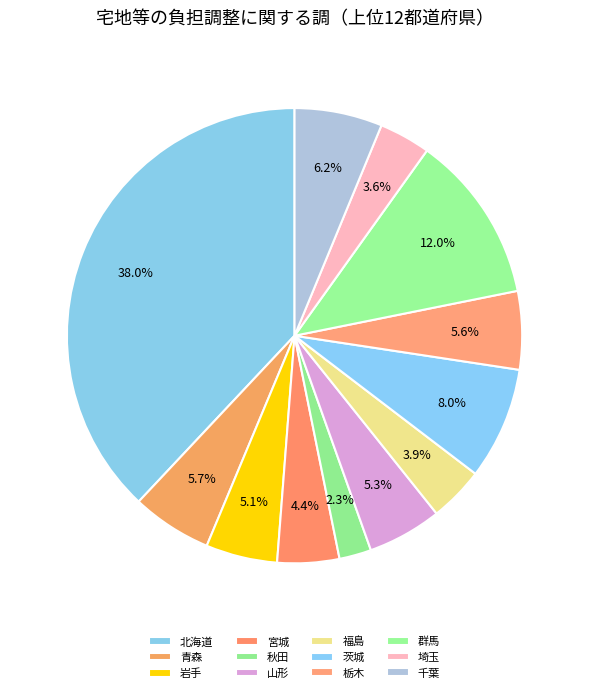

Is 宮城 the majority of the pie?

No